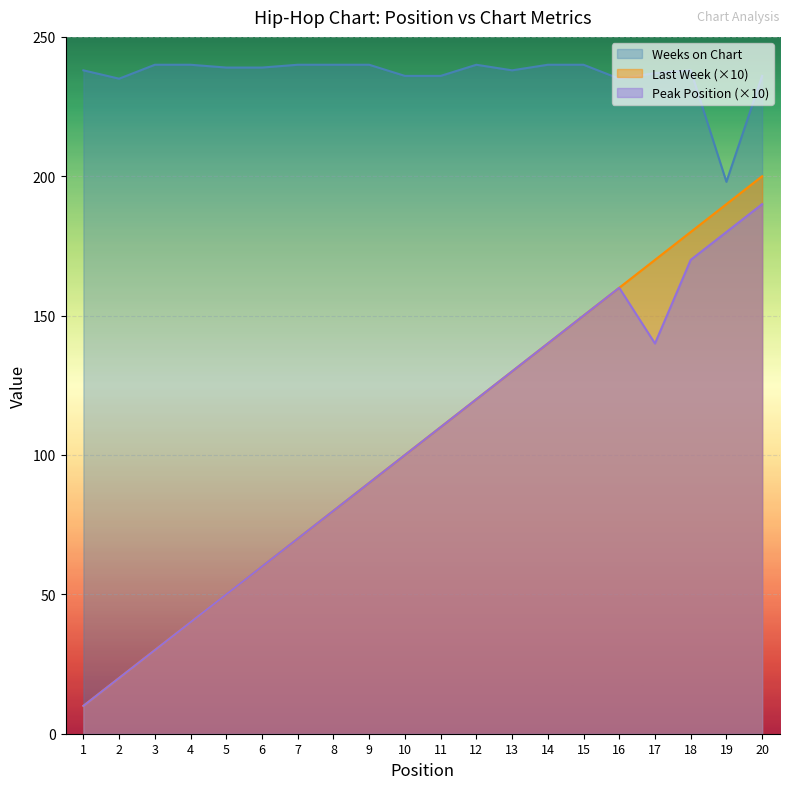

How many lines are shown in the chart?

3